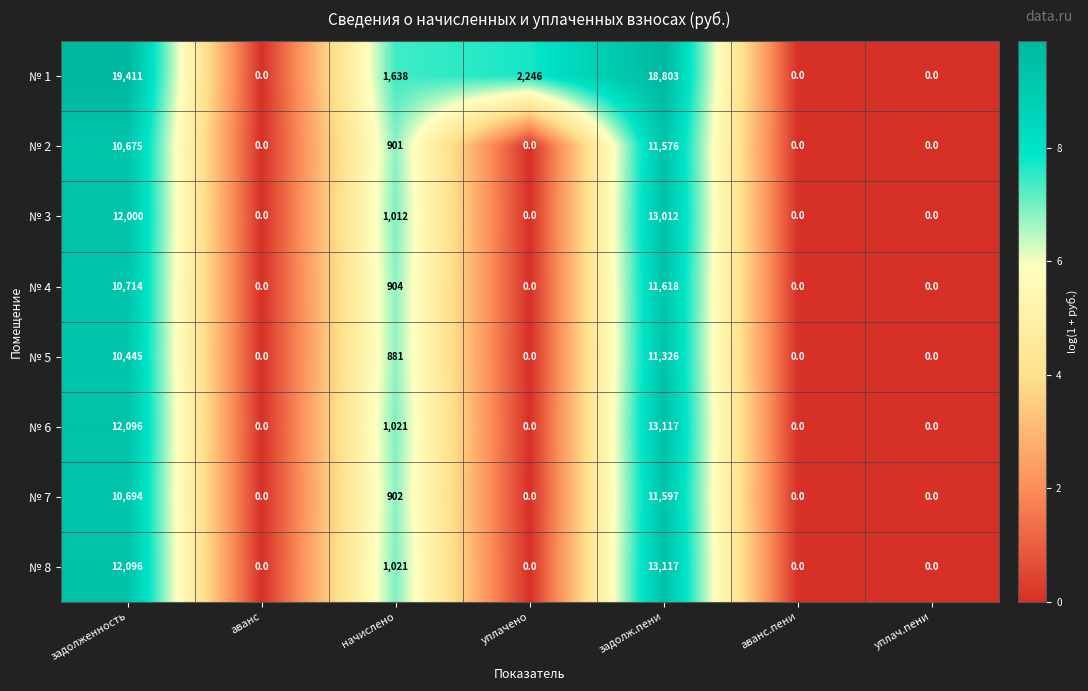

What is the highest value of the № 2 series?

11576